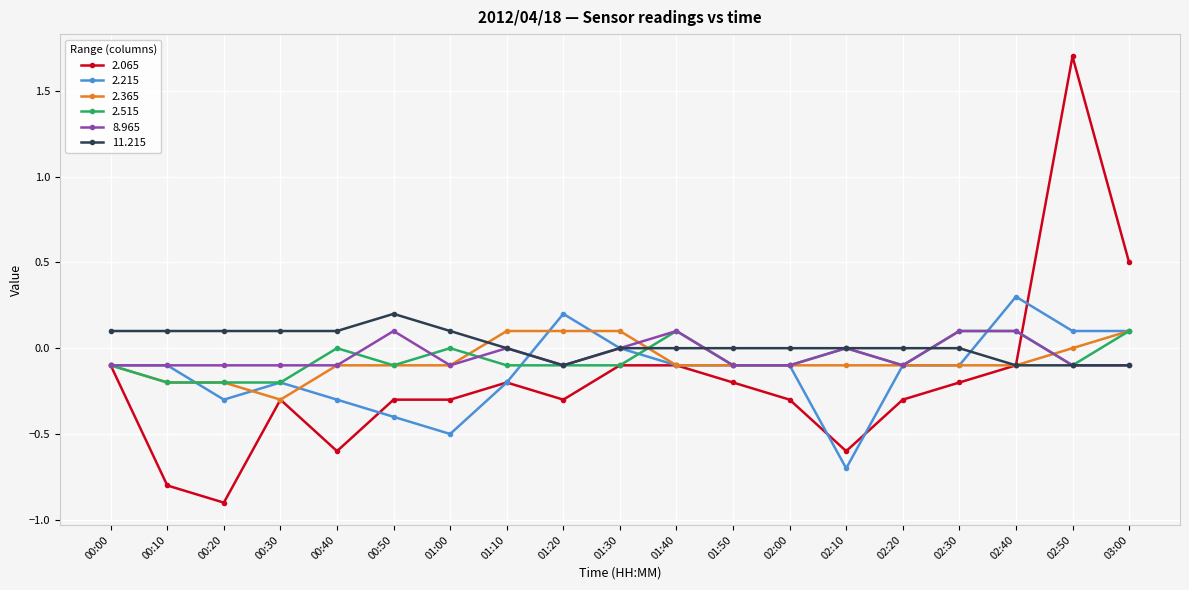

How many lines are shown in the chart?

6